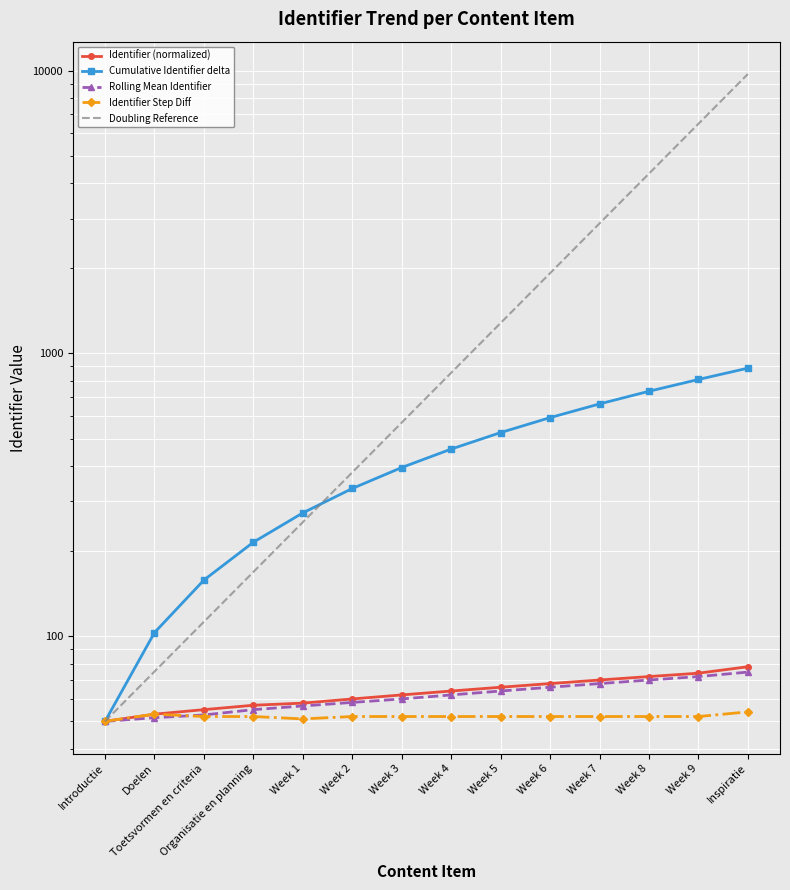

Count the number of categories in the chart.

14